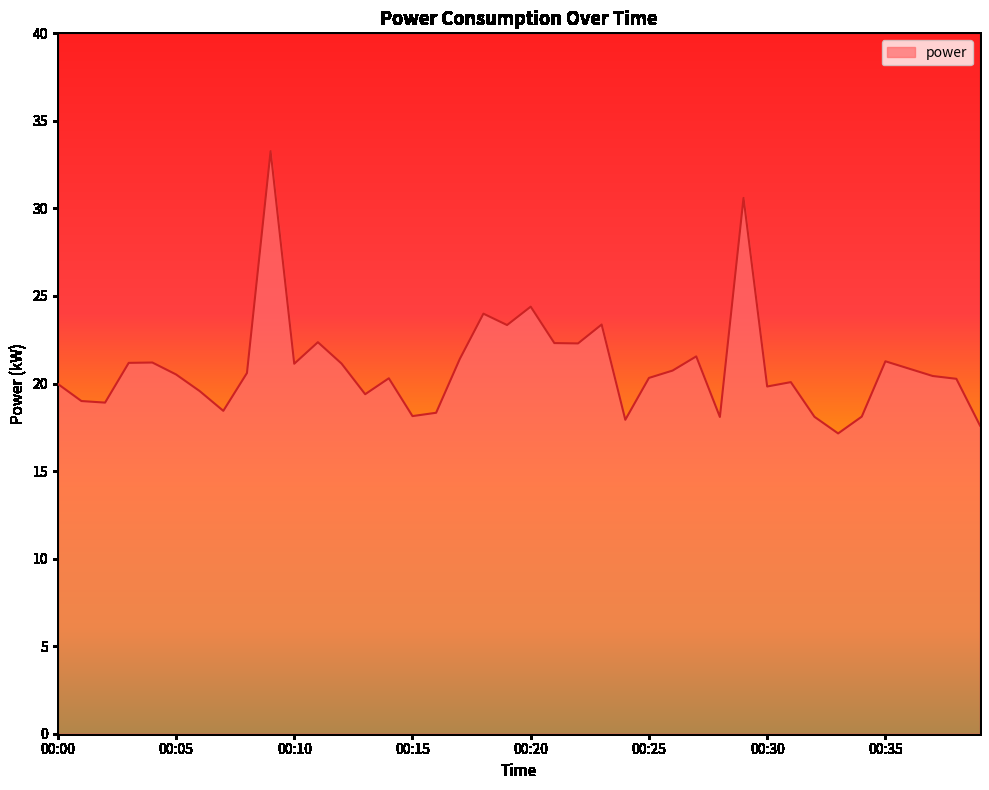

What is the difference between the second highest and second lowest values?

13.0